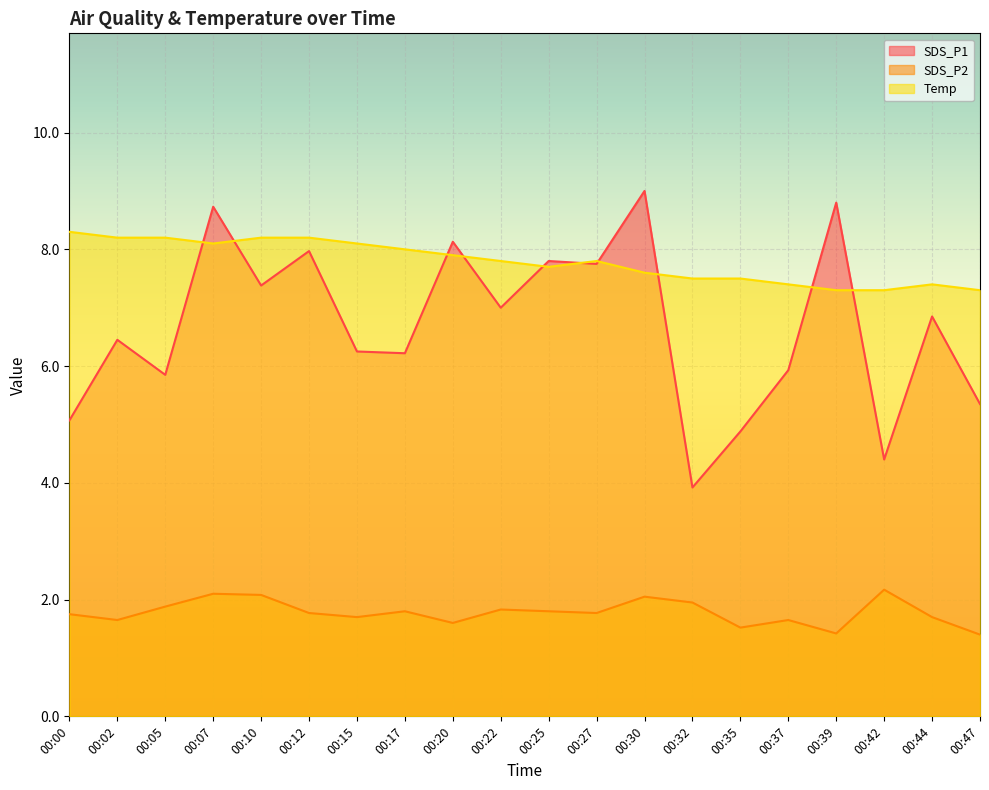

What is the greatest value displayed?

9.0